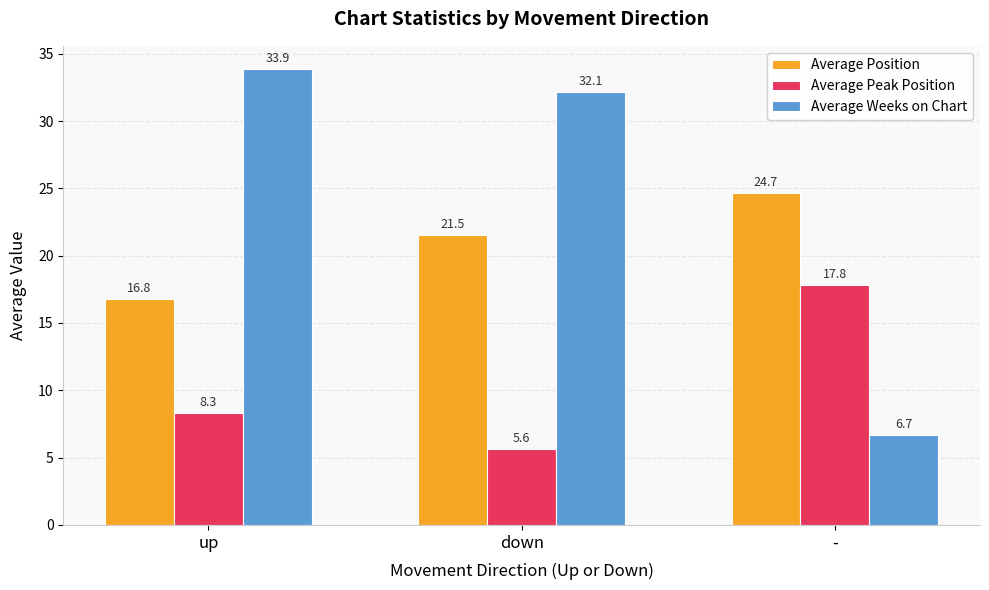

What is the maximum value shown in the chart?

33.9